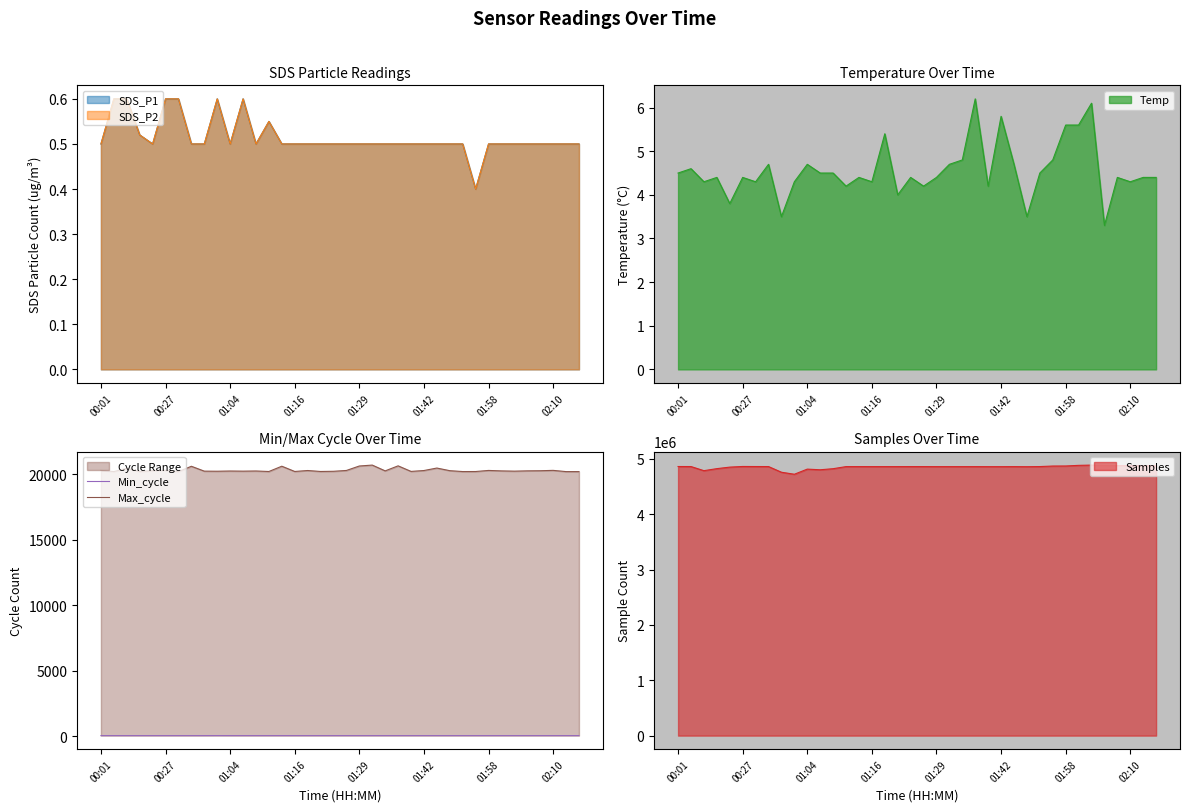

What is the value of the Min_cycle point at the 32nd from the left?

29